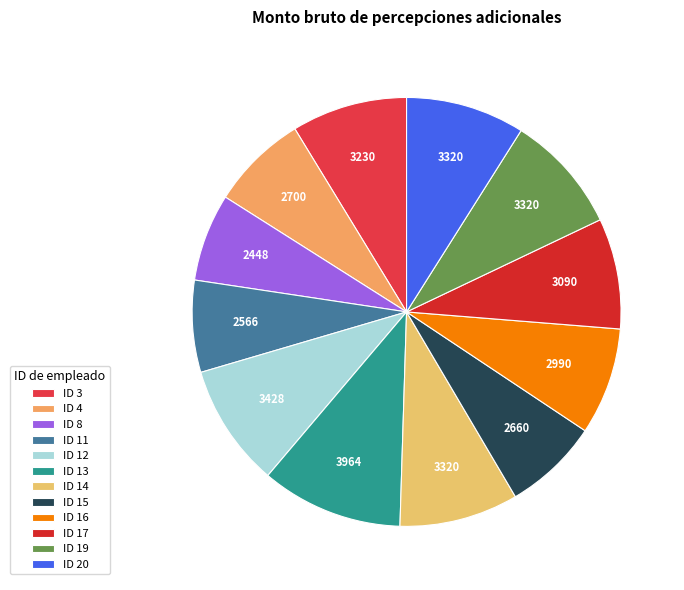

What percentage is the ID 19 slice, to the nearest percent?

9%